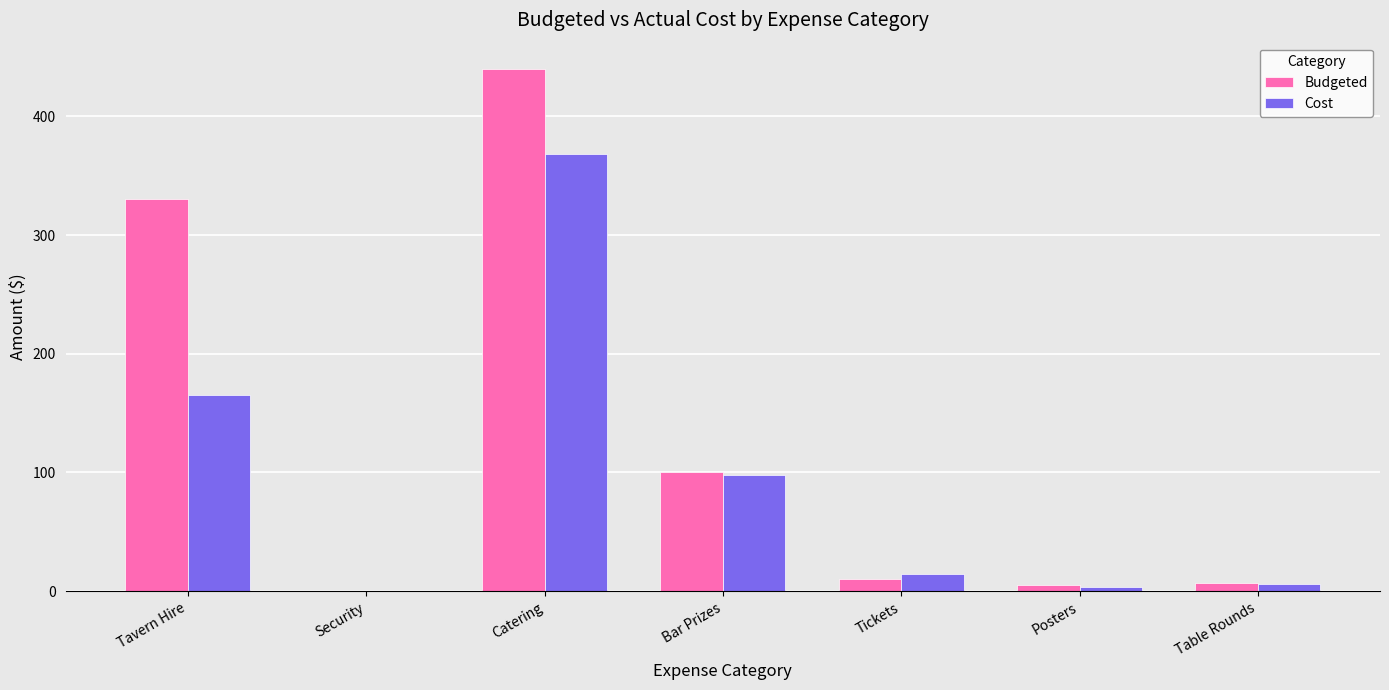

The value of Budgeted at Catering is 269.0. True or false?

False